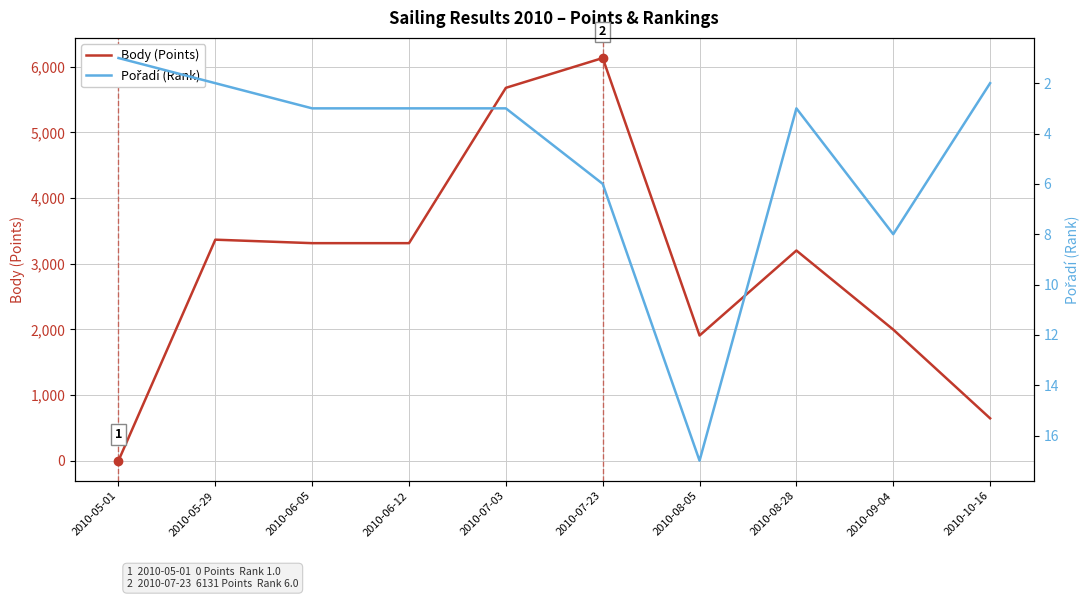

How many lines are shown in the chart?

2